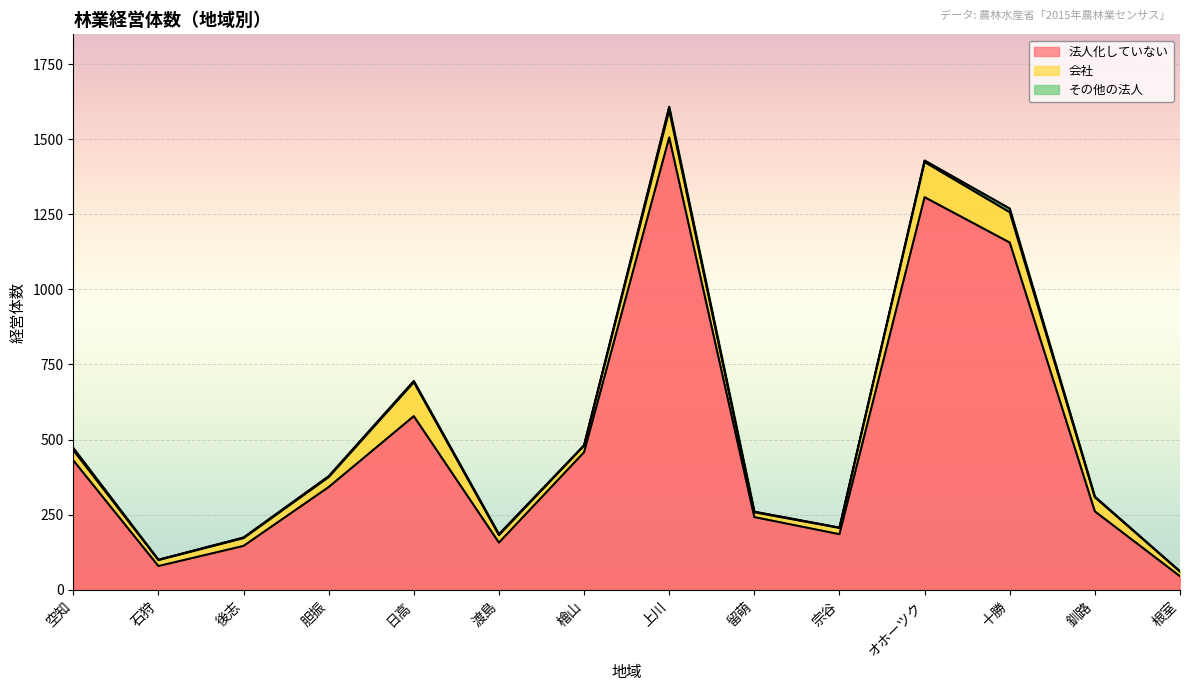

What is the difference between the maximum and second lowest values in the 会社 series?

101